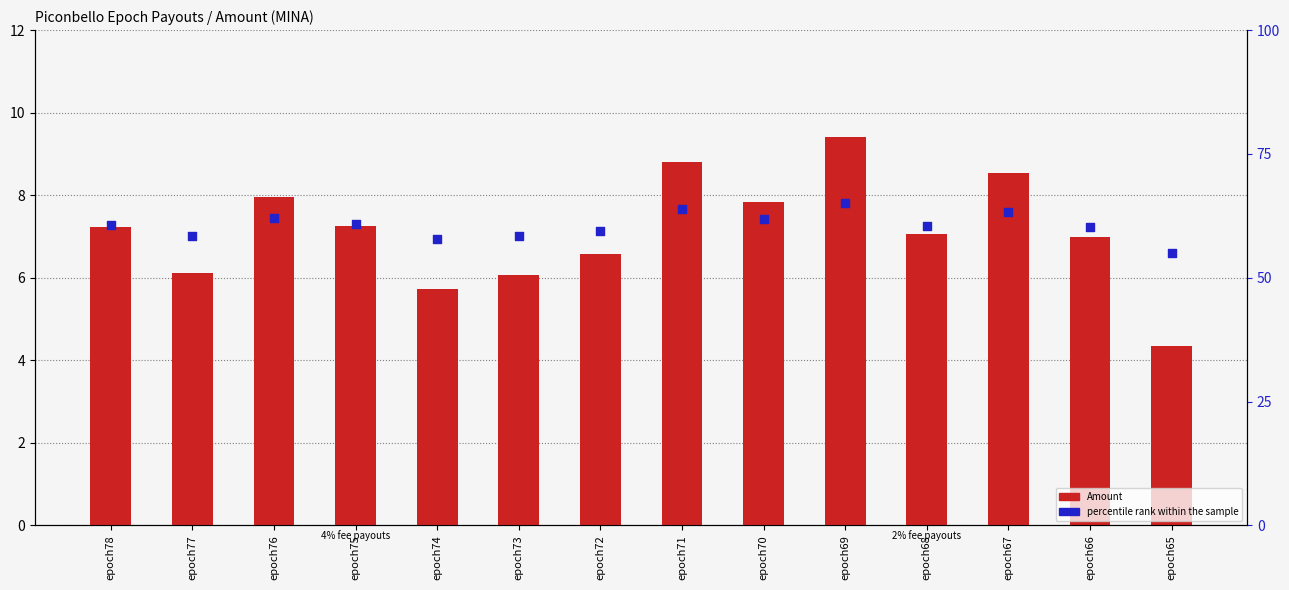

At how many categories does at least one series exceed 19?

14